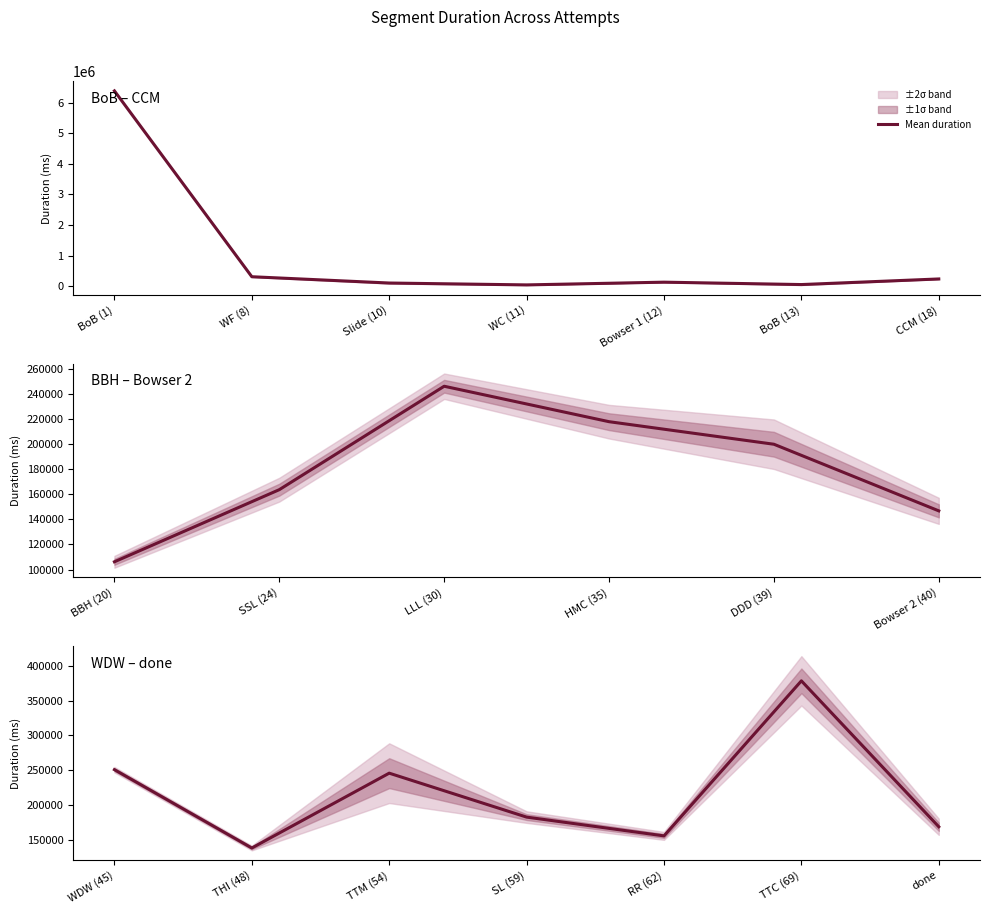

How many values are below 183312?

3